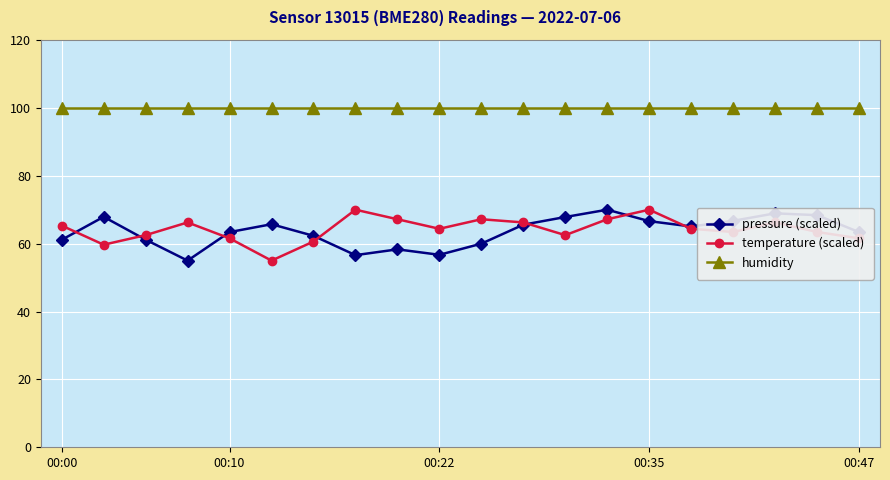

Which series has the largest total across all categories?

humidity